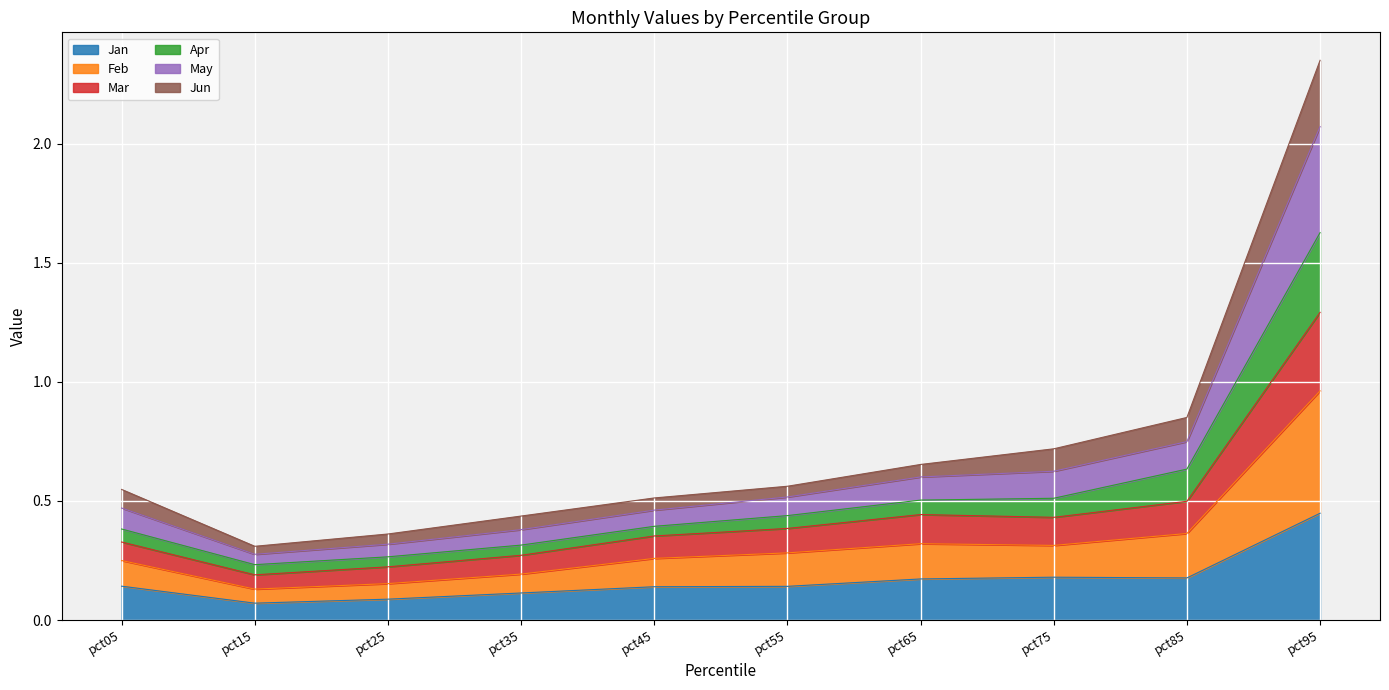

At which category is the sum across all series the highest?

pct95